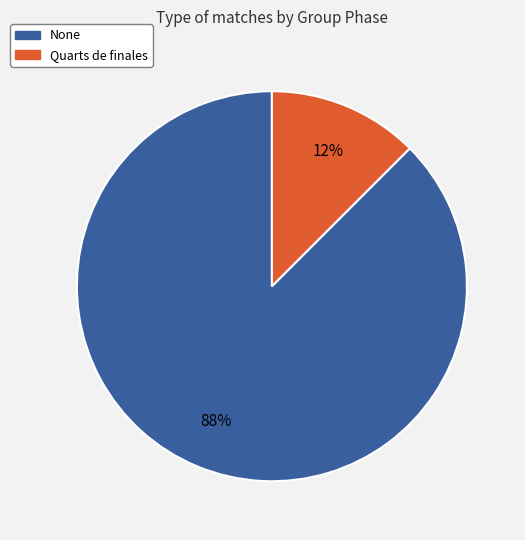

Between Quarts de finales and None, which is larger?

None